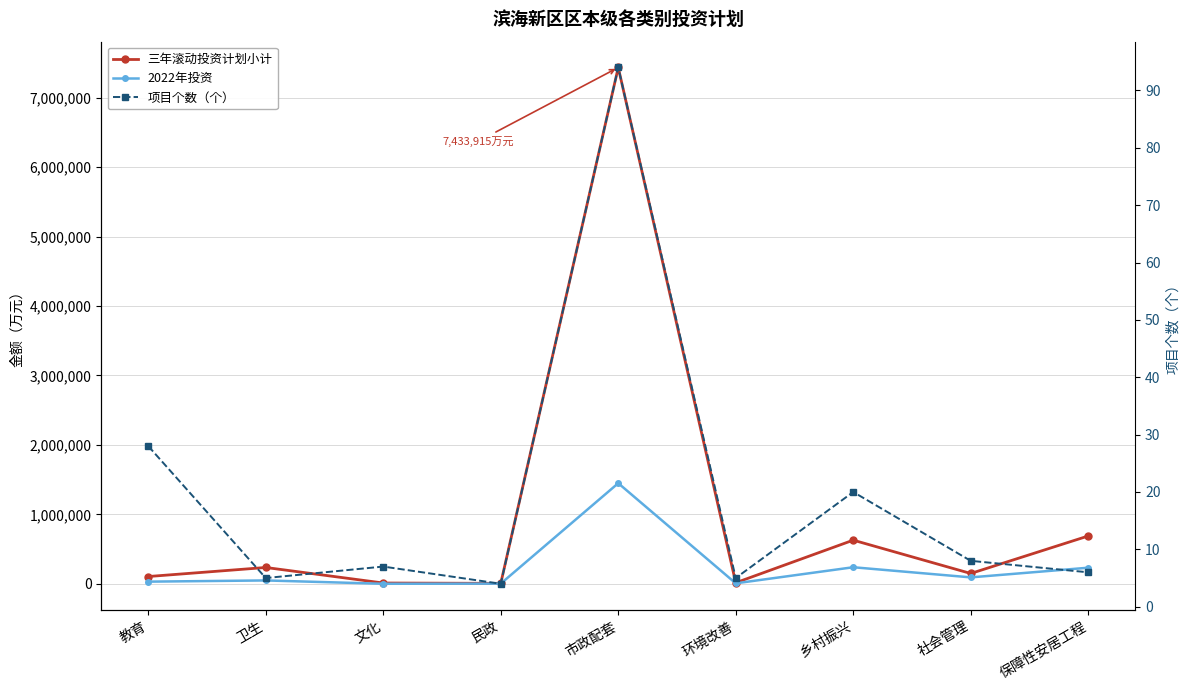

In 项目个数（个）, how many points are lower than both neighbors (excluding endpoints)?

3